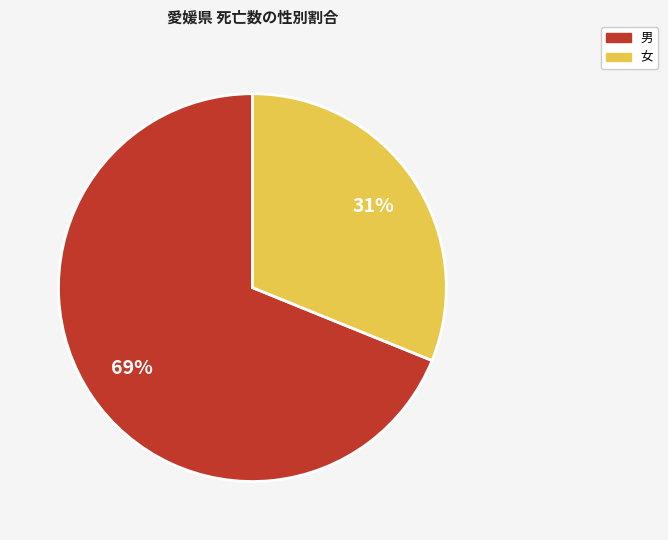

Is there a majority slice in this chart?

Yes